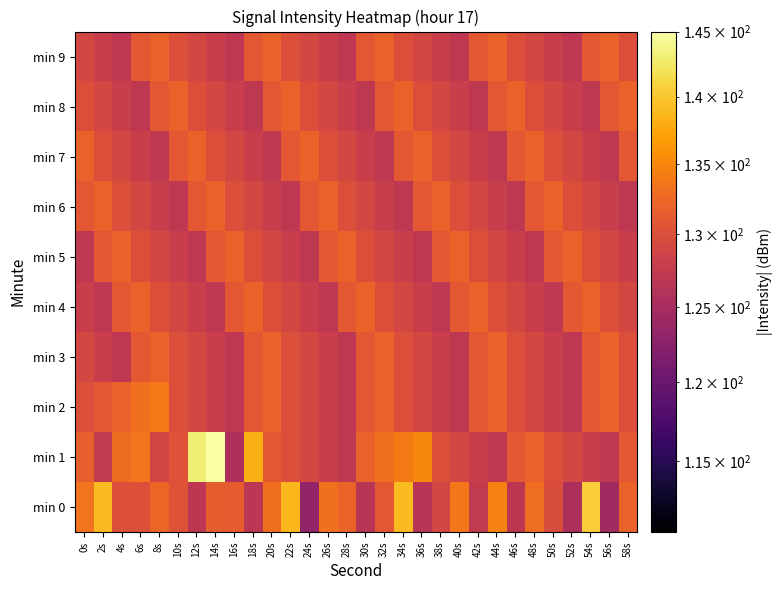

What is the total value across all series at 38s?

1292.1